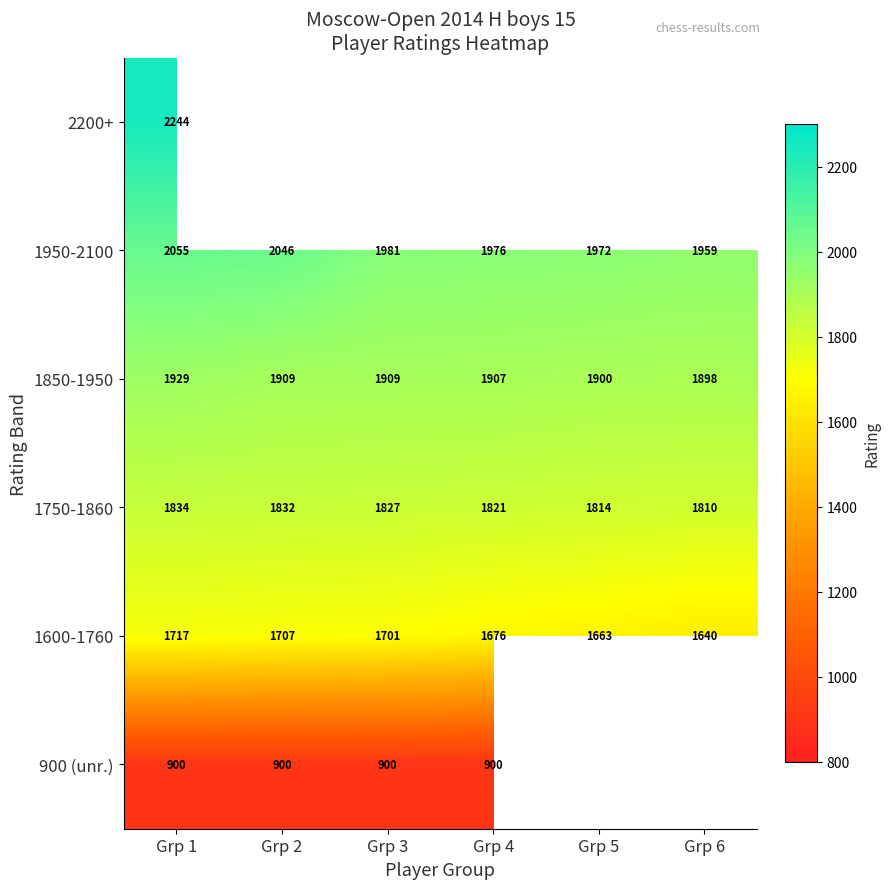

List the labels in order of 1750-1860 value, smallest first.

Grp 6, Grp 5, Grp 4, Grp 3, Grp 2, Grp 1